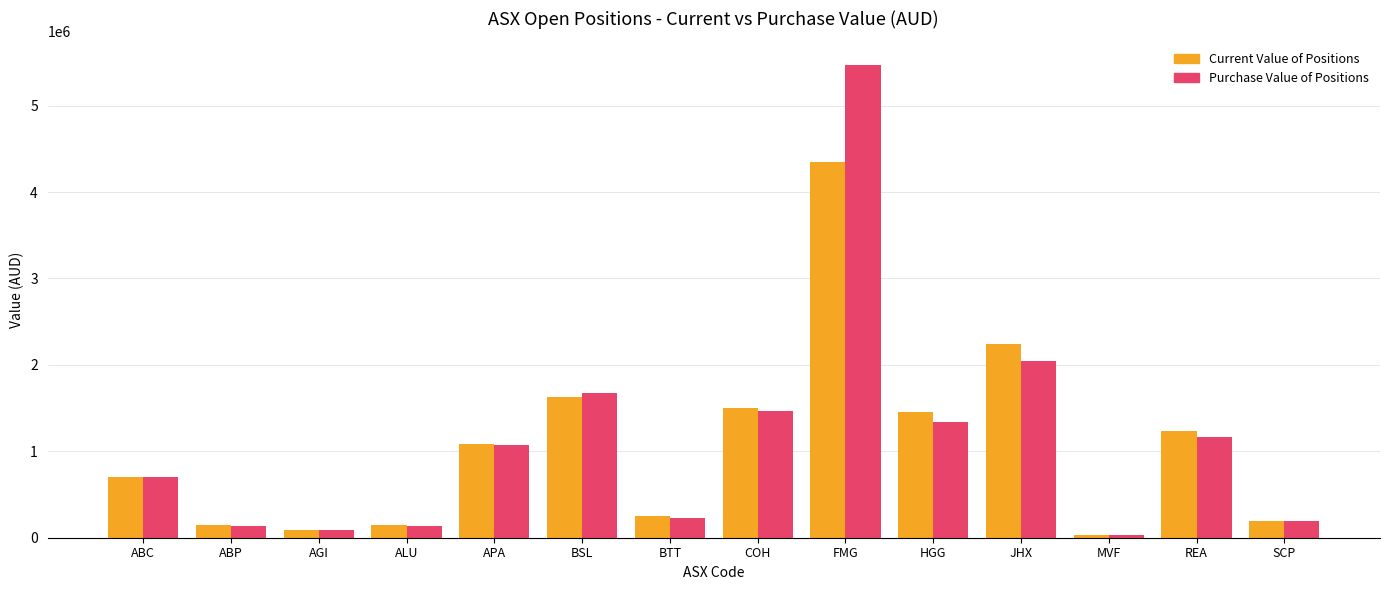

Which series has the largest total across all categories?

Purchase Value of Positions